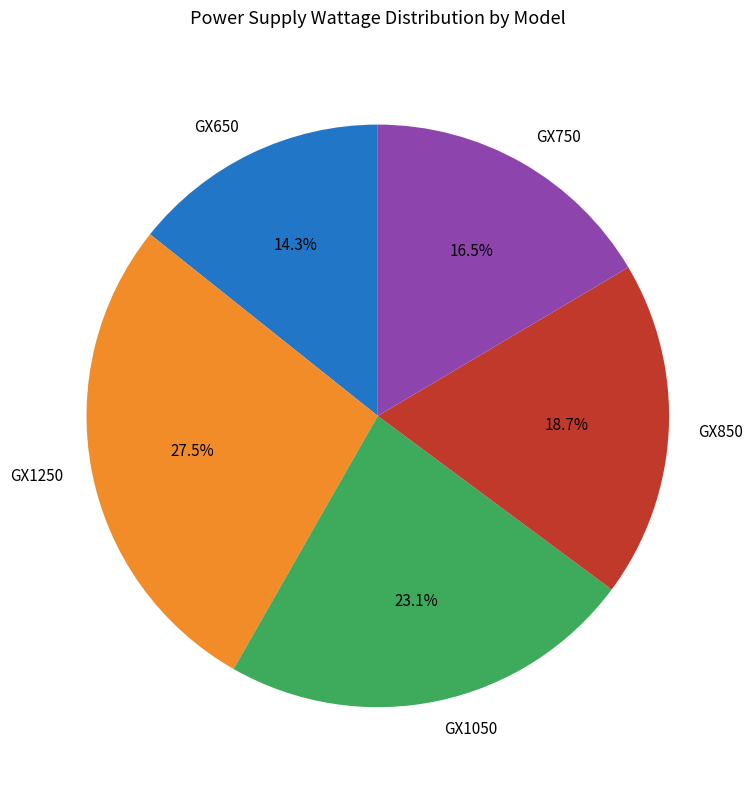

Which slice is the smallest?

GX650